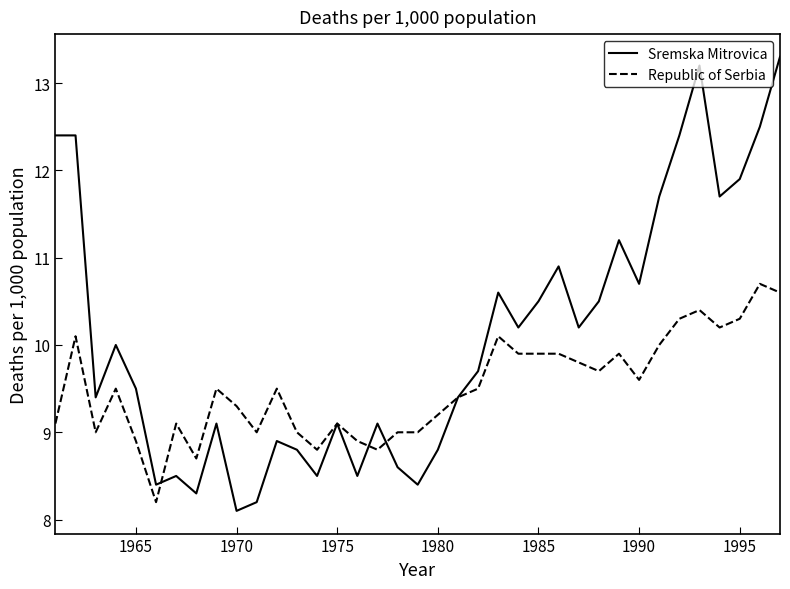

At how many categories does at least one series exceed 12?

6